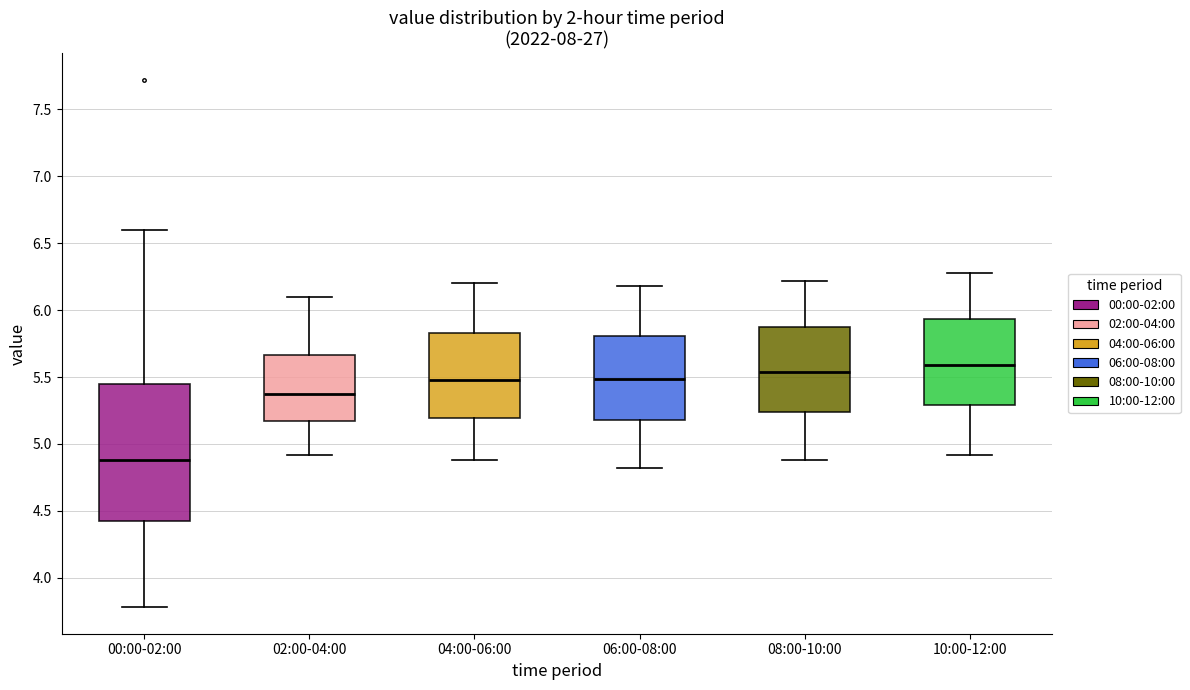

Reading left to right, transcribe this box plot: for each box, give where its median line is, the range the box spans, and where its two whiskers end, as read against the y-axis. The values are not printed on the chart, so give them approximately, as read against the axis.

00:00-02:00: median 4.90, box 4.40 to 5.45, whiskers 3.80 to 6.60
02:00-04:00: median 5.40, box 5.15 to 5.65, whiskers 4.90 to 6.10
04:00-06:00: median 5.50, box 5.20 to 5.85, whiskers 4.90 to 6.20
06:00-08:00: median 5.50, box 5.20 to 5.80, whiskers 4.80 to 6.20
08:00-10:00: median 5.55, box 5.25 to 5.85, whiskers 4.90 to 6.20
10:00-12:00: median 5.60, box 5.30 to 5.95, whiskers 4.90 to 6.30